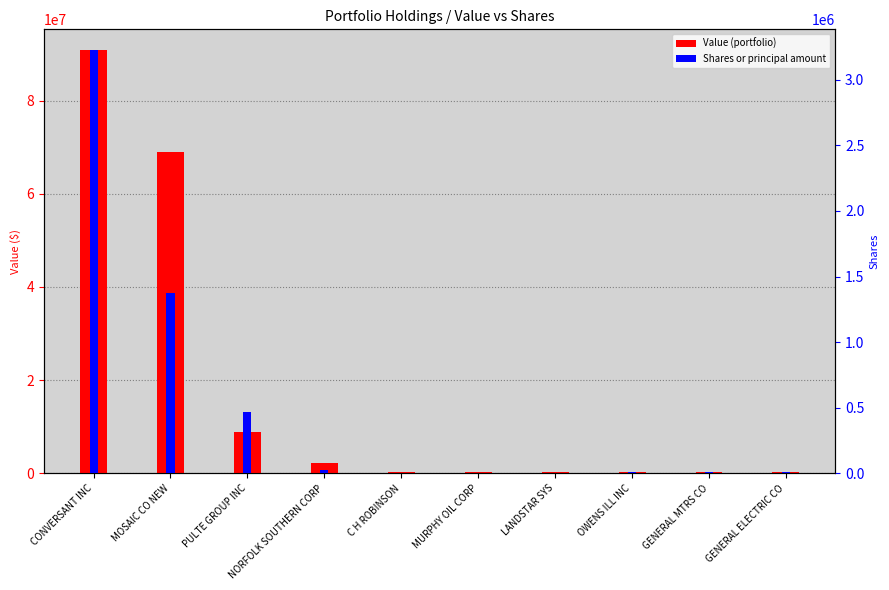

Which series has the largest total across all categories?

Value